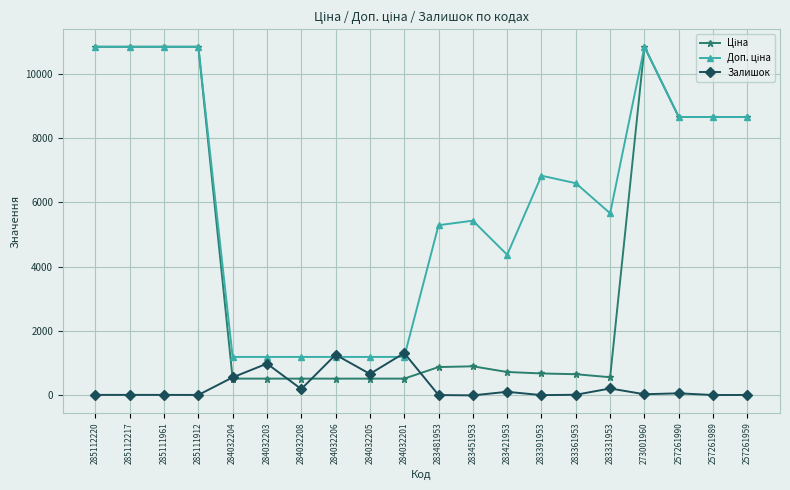

What is the difference between the second highest and second lowest values in the Залишок series?

1255.0